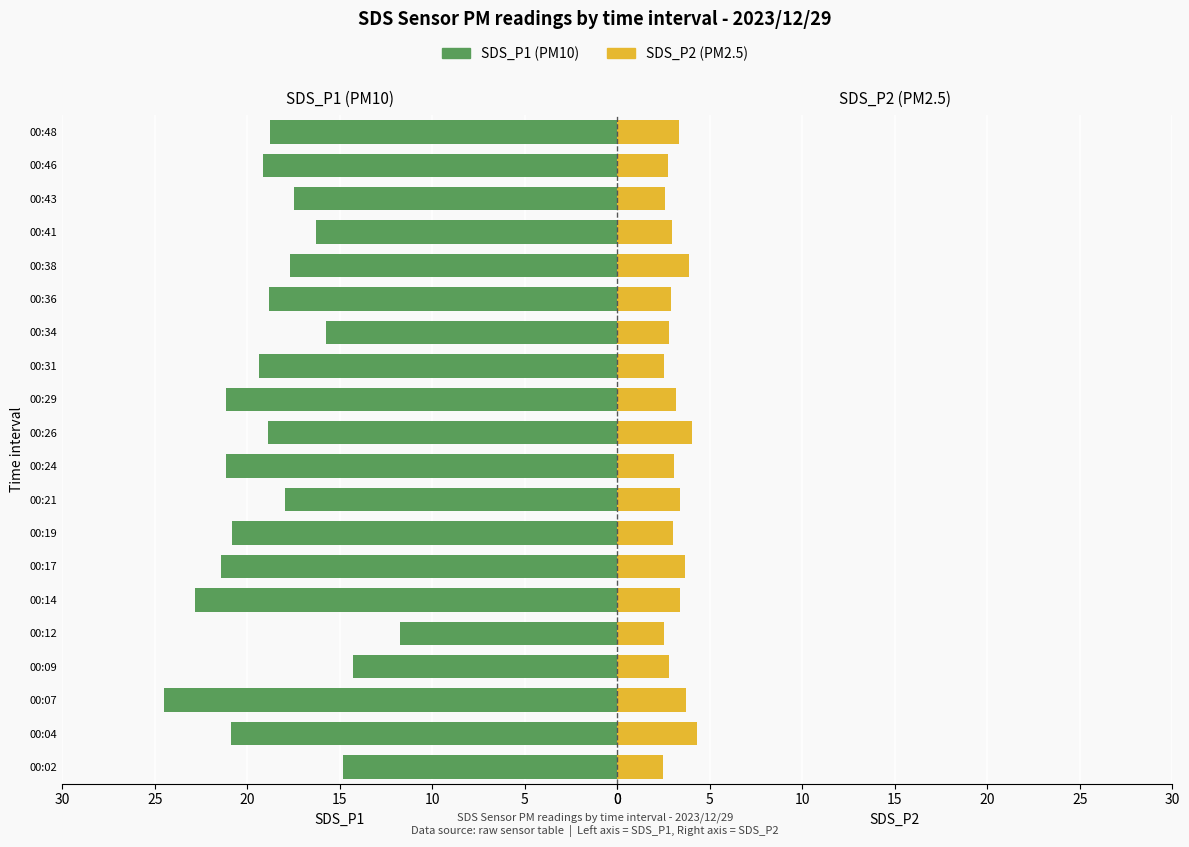

Is the value of SDS_P2 at 00:48 greater than the value of SDS_P1 at 00:43?

No